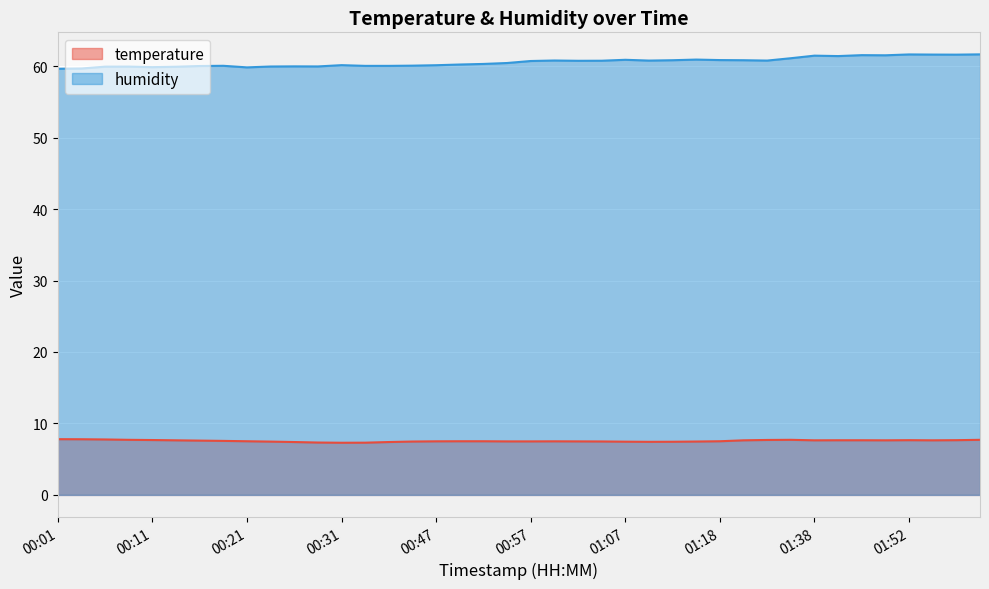

What value does the humidity series have at 01:58?

61.6